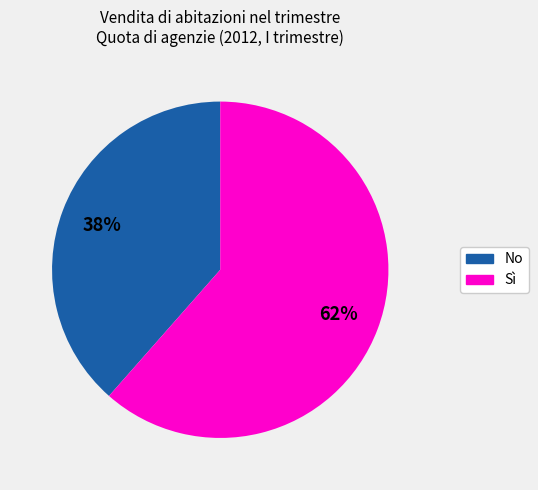

Rank the categories by value from lowest to highest.

No, Sì